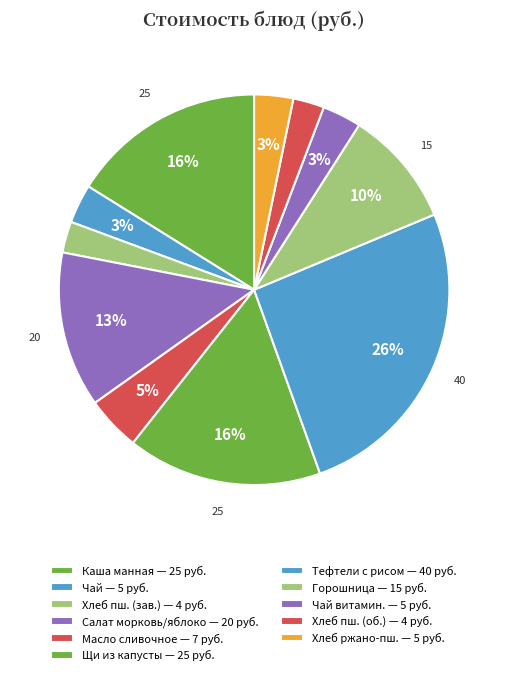

Count the number of slices in the pie.

11